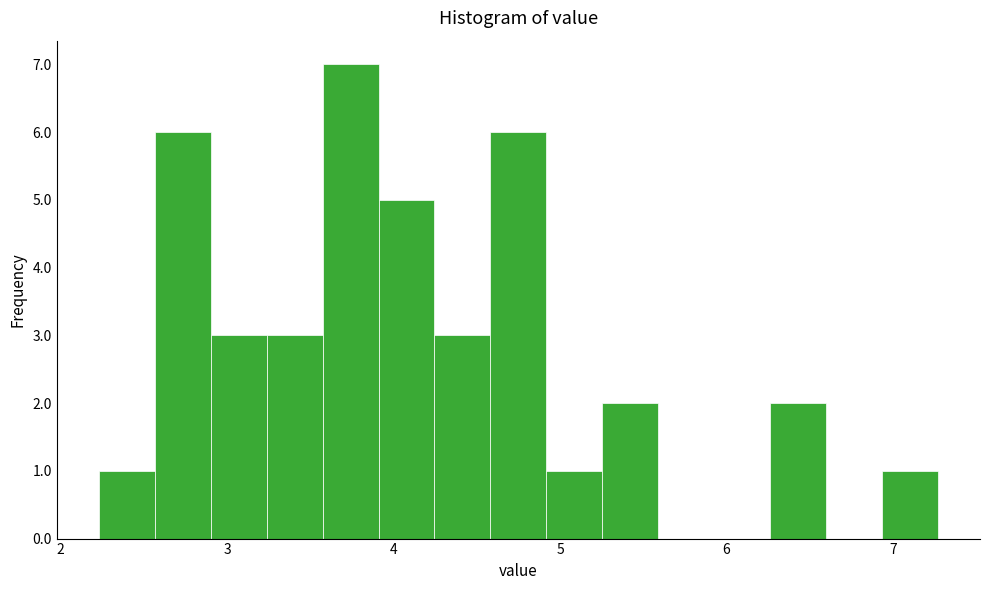

Read against the x-axis, roughly where is the centre of the tallest bar?

3.7